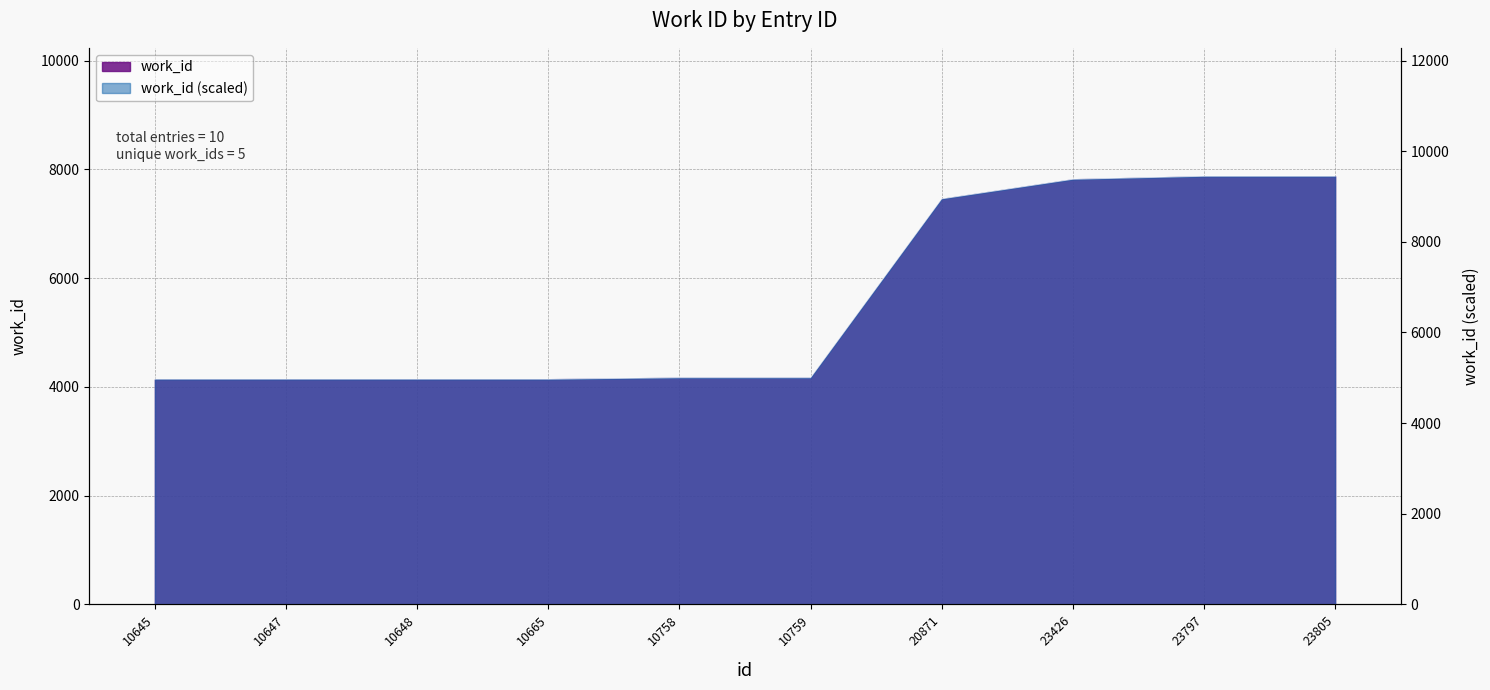

Rank the categories by value from lowest to highest.

10645, 10647, 10648, 10665, 10758, 10759, 20871, 23426, 23797, 23805